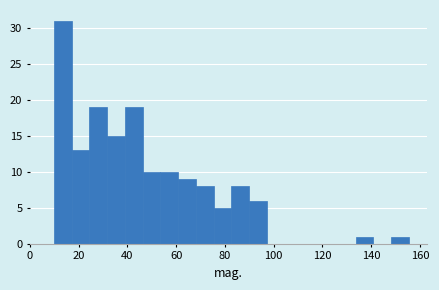

Read against the x-axis, roughly where is the centre of the tallest bar?

14